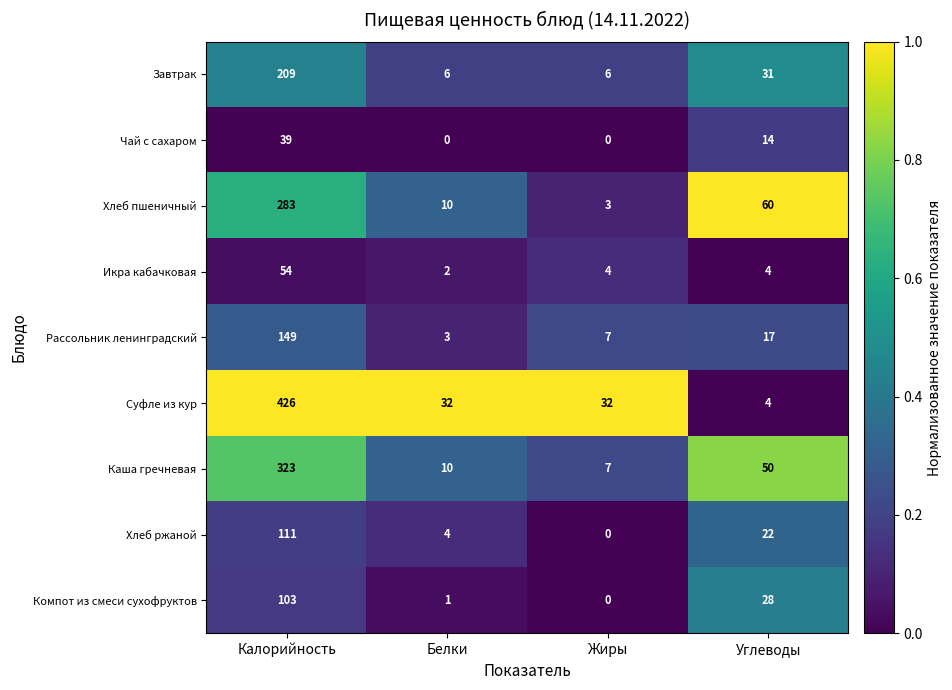

Which series changed the most between Жиры and Углеводы?

Хлеб пшеничный